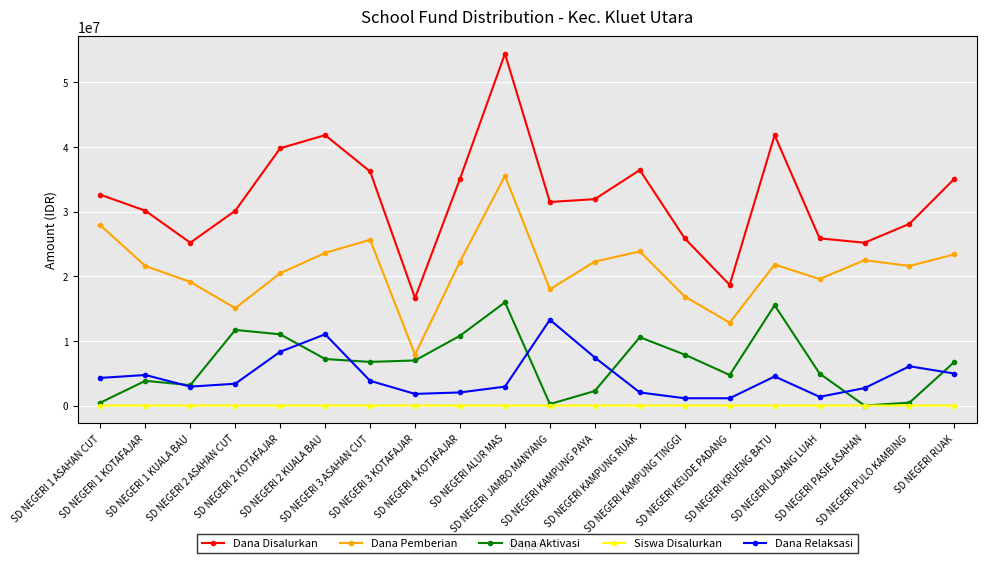

Between SD NEGERI 3 KOTAFAJAR and SD NEGERI ALUR MAS, which series saw the biggest shift?

Dana Disalurkan